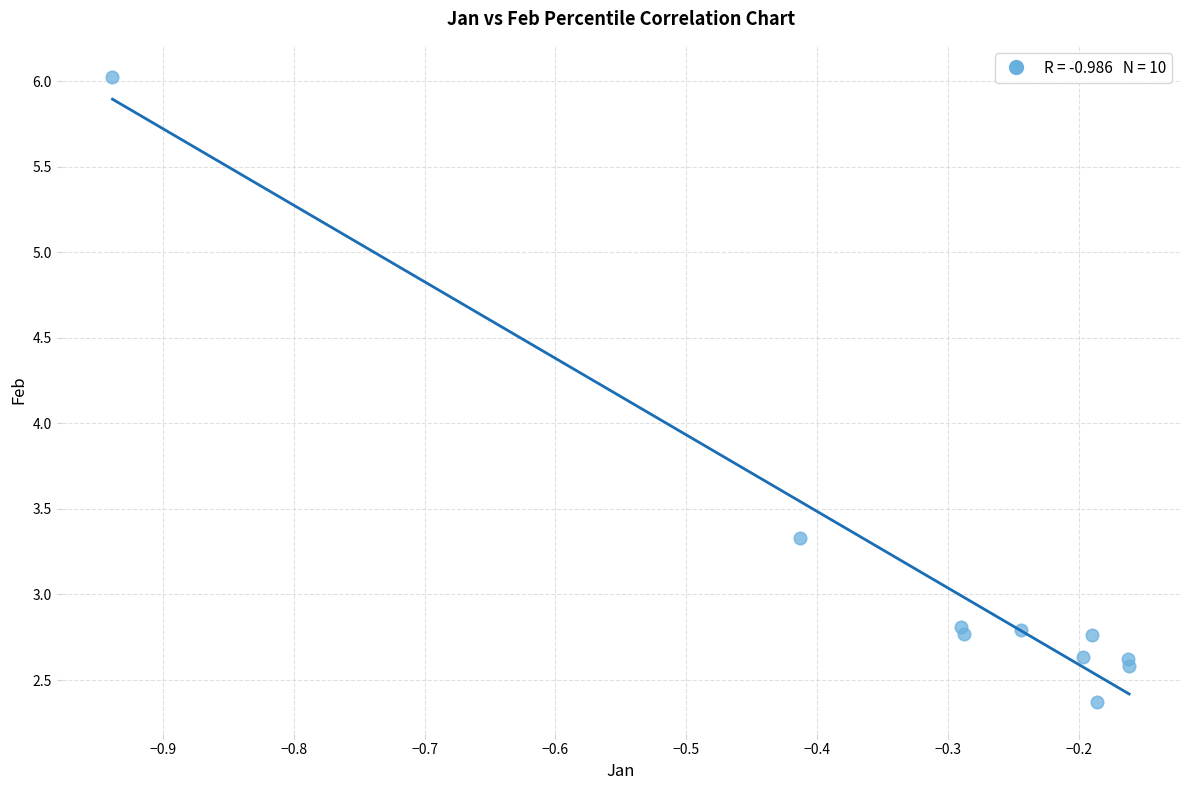

What Y value in the scatter plot is closest to 4?

3.3